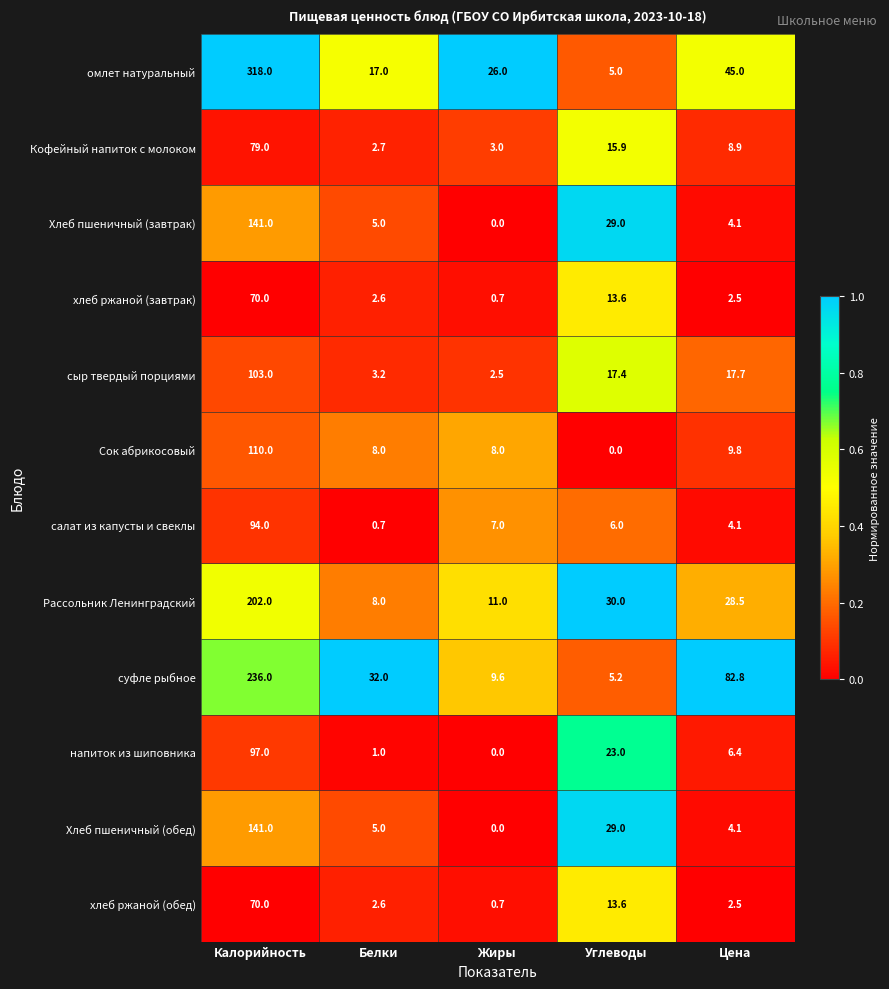

What is the sum of all Кофейный напиток с молоком values?

109.5